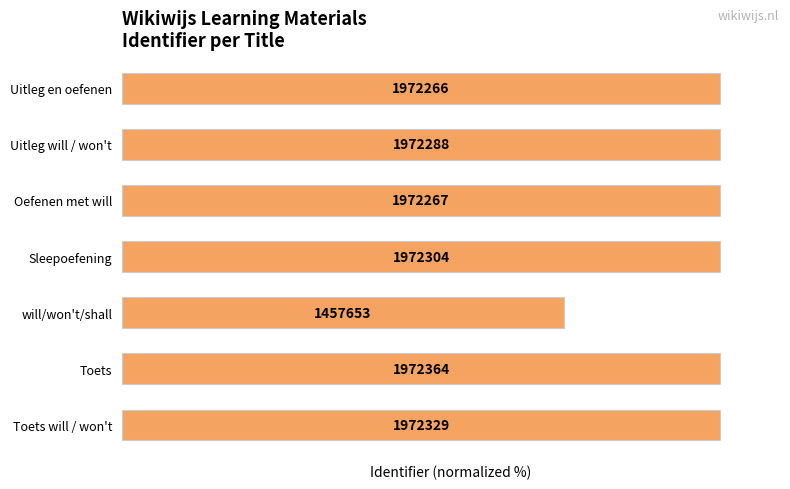

Does the chart contain any negative values?

No